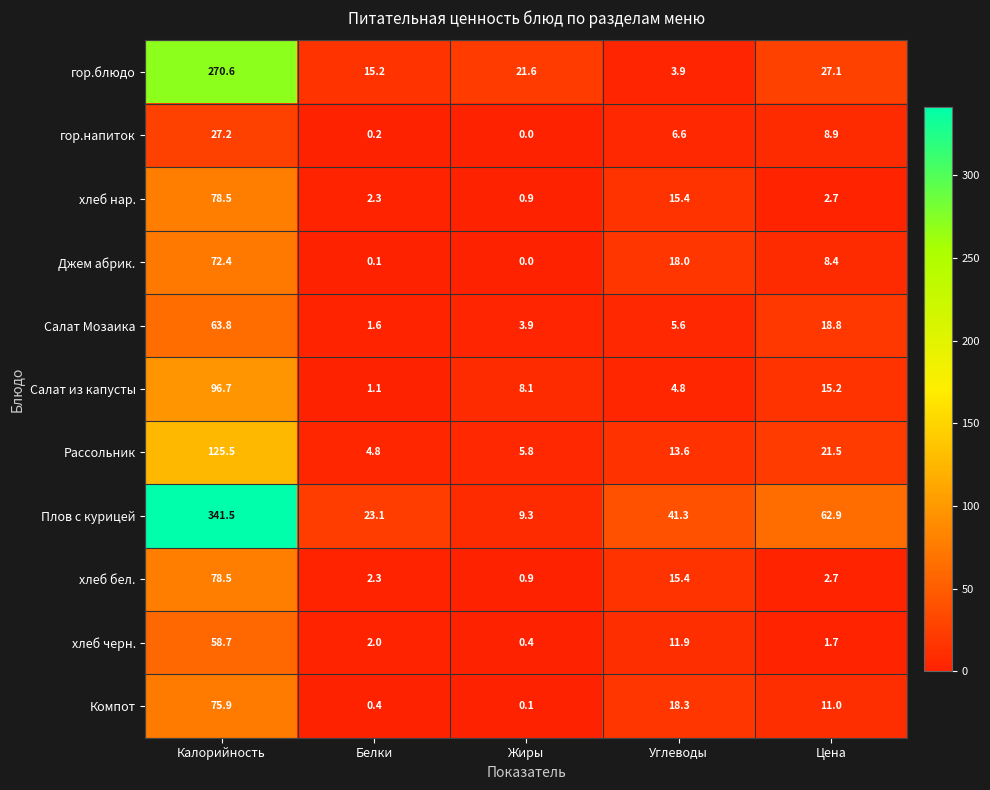

What is the difference between the гор.блюдо values at Калорийность and Углеводы?

266.7